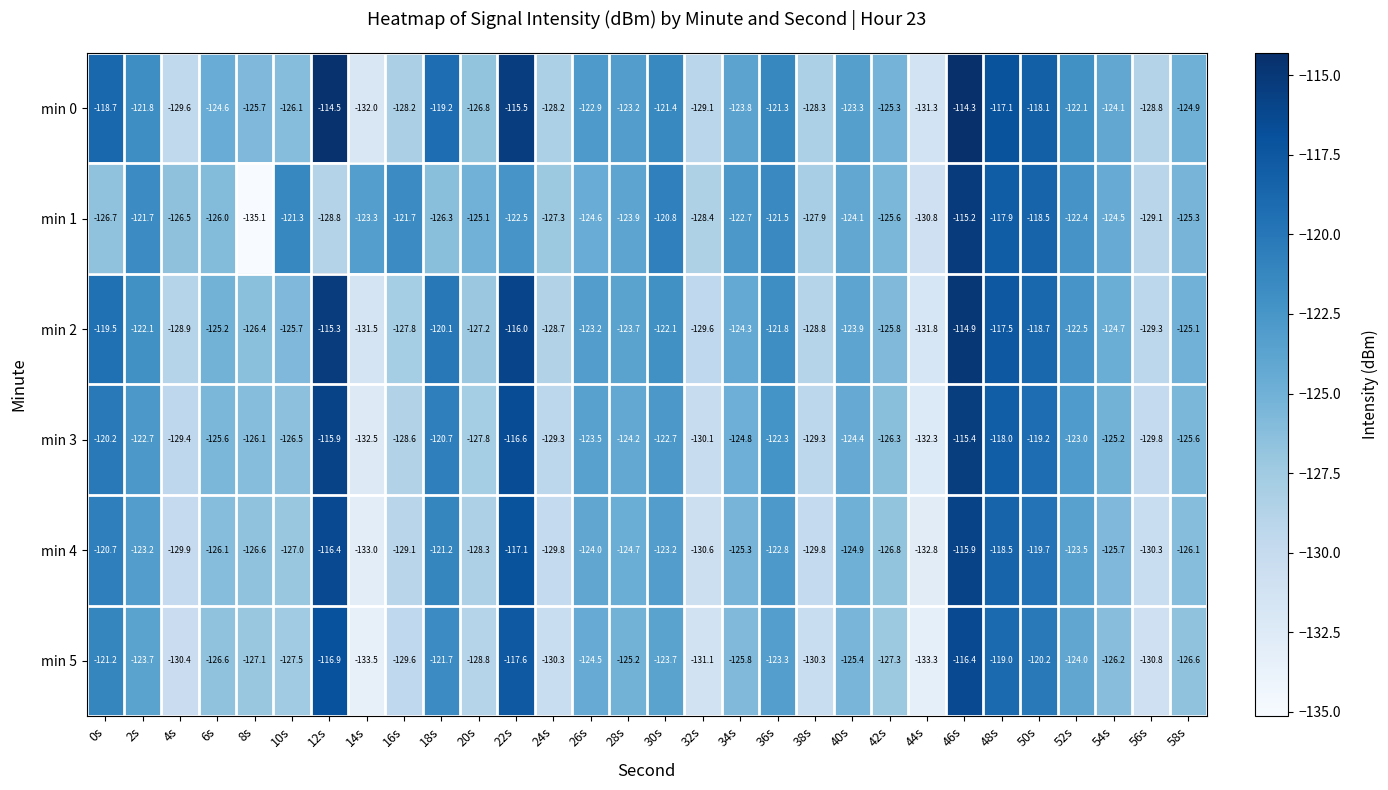

How many distinct data groups are displayed?

6